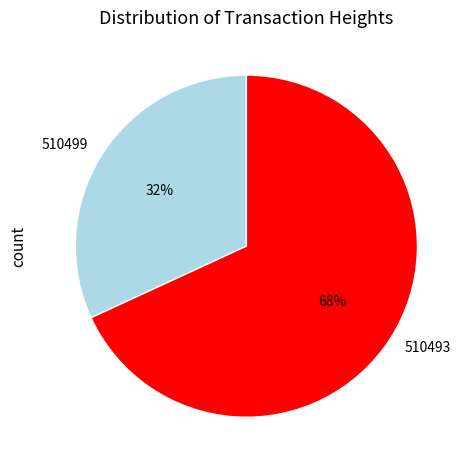

Is 510493 the majority of the pie?

Yes